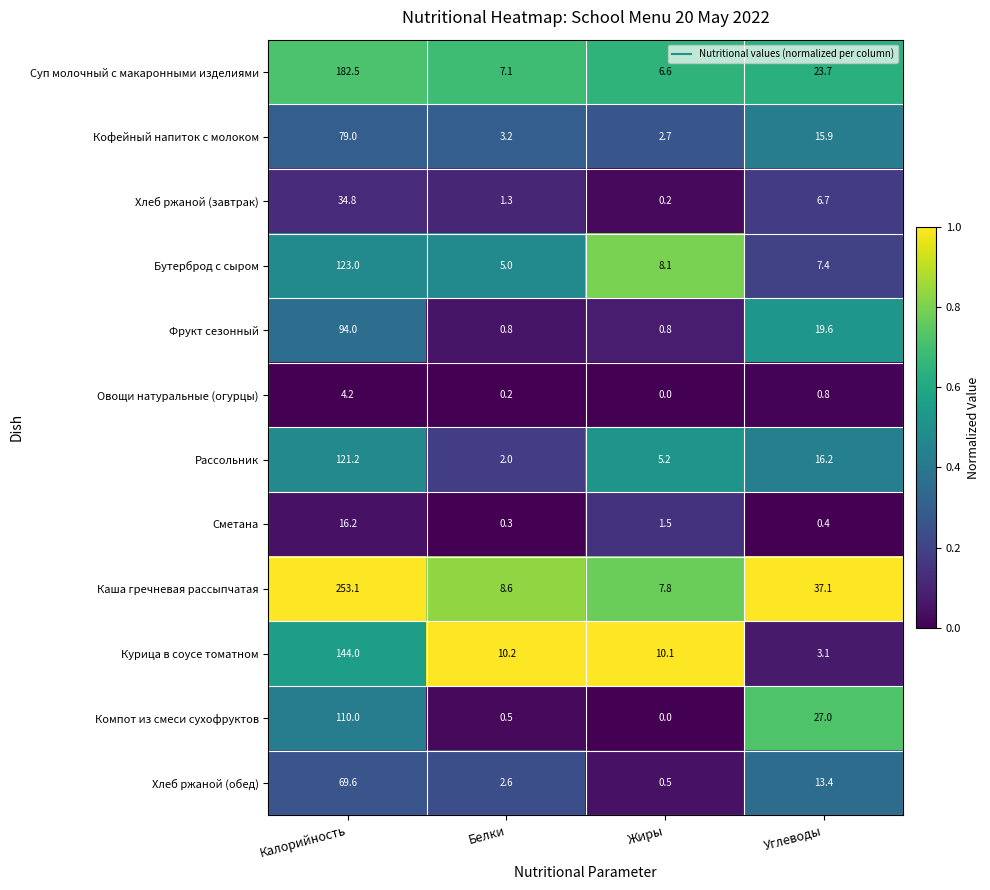

Which series has the largest range (max minus min)?

Каша гречневая рассыпчатая